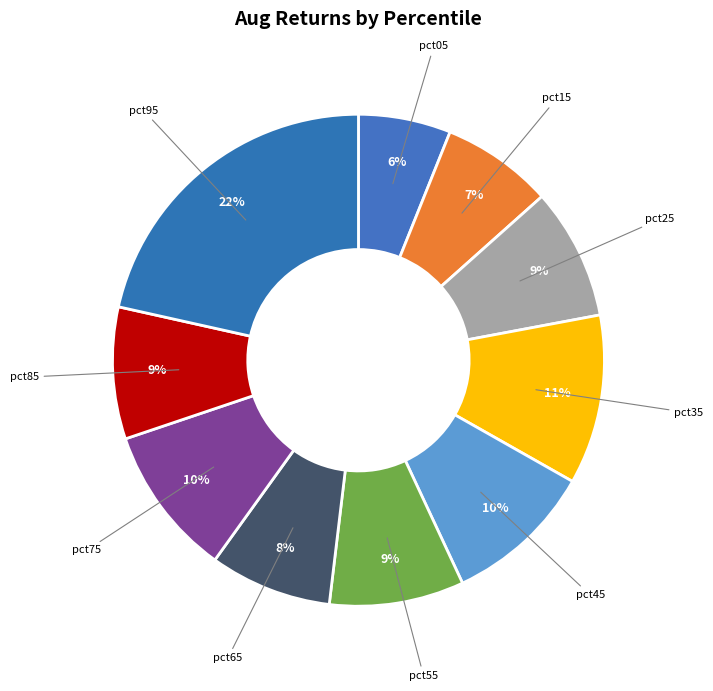

Count the number of slices in the pie.

10